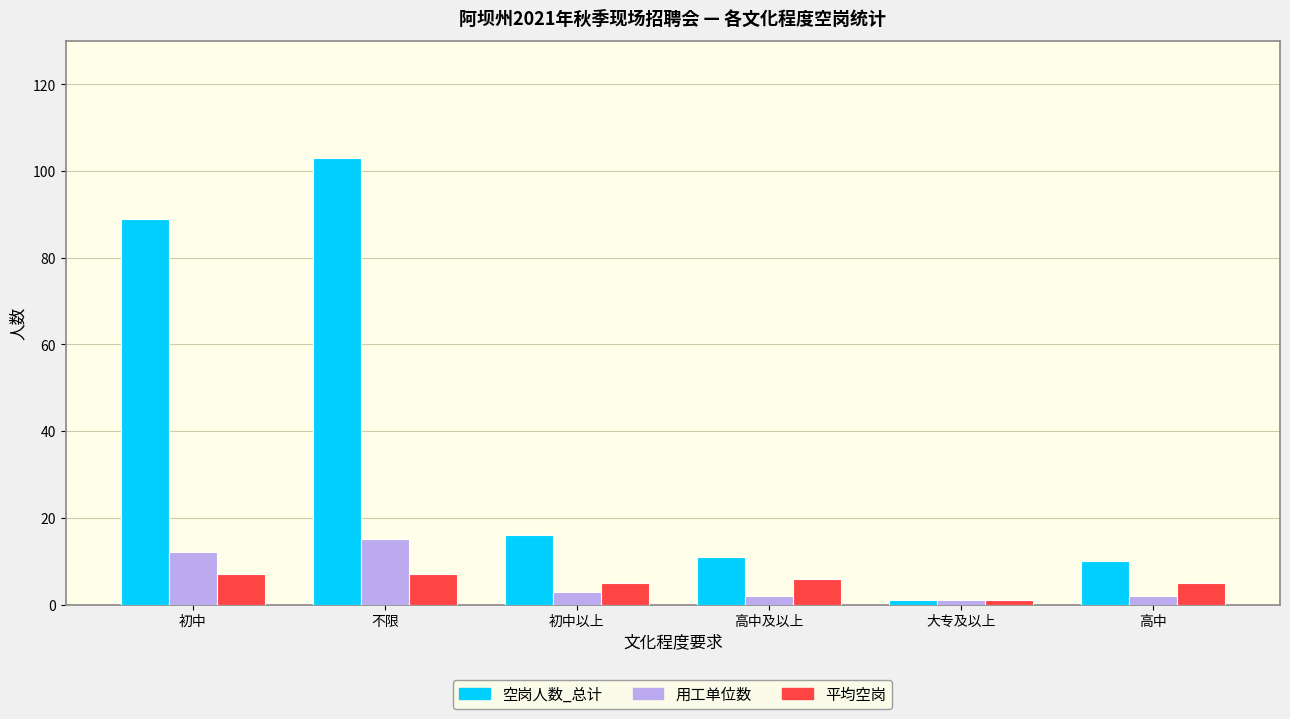

True or false: 空岗人数_总计 has a value of 4 at 高中及以上.

False